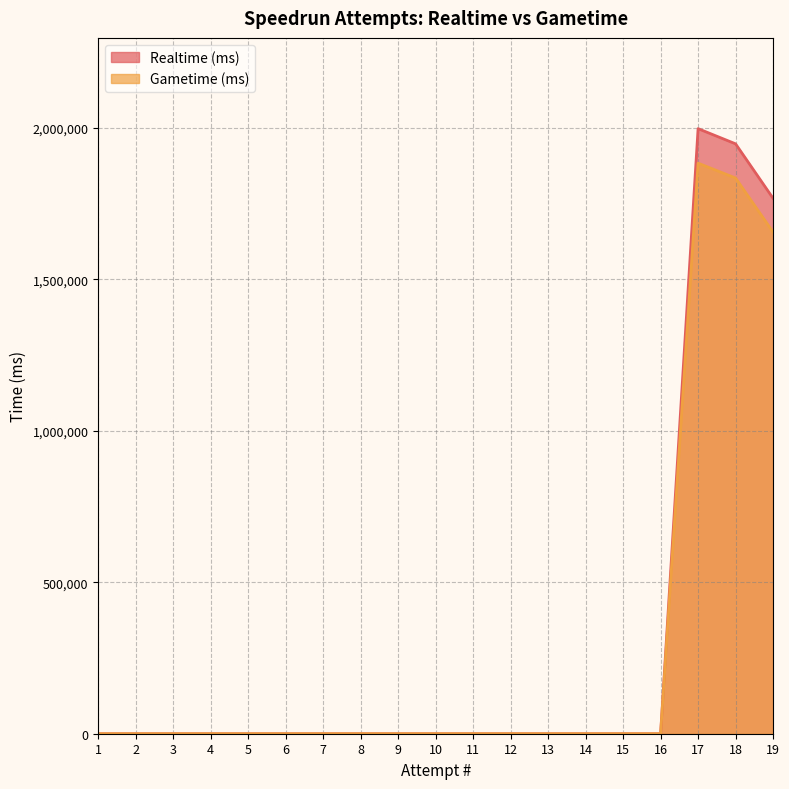

What is the maximum value for Gametime (ms)?

1883705